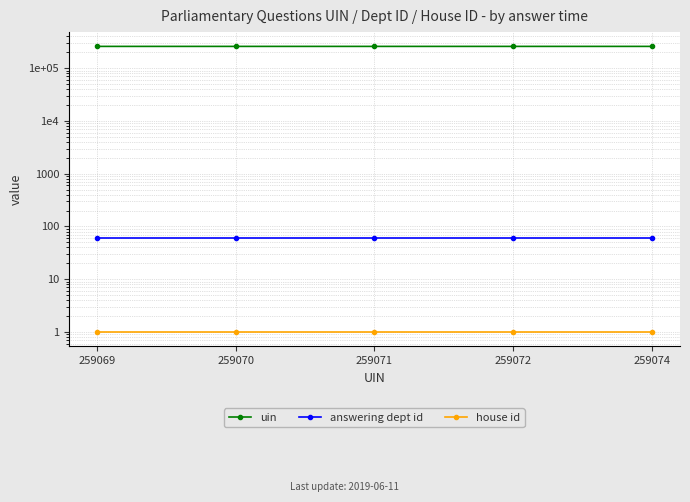

The value of answering dept id at 259070 is 30. True or false?

False